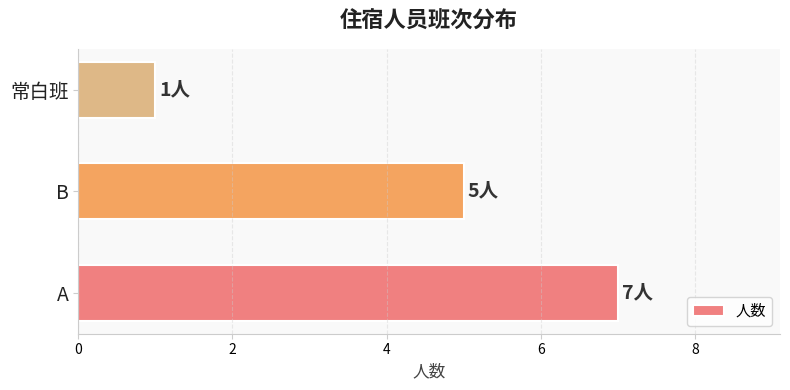

List the labels in order of value, largest first.

A, B, 常白班